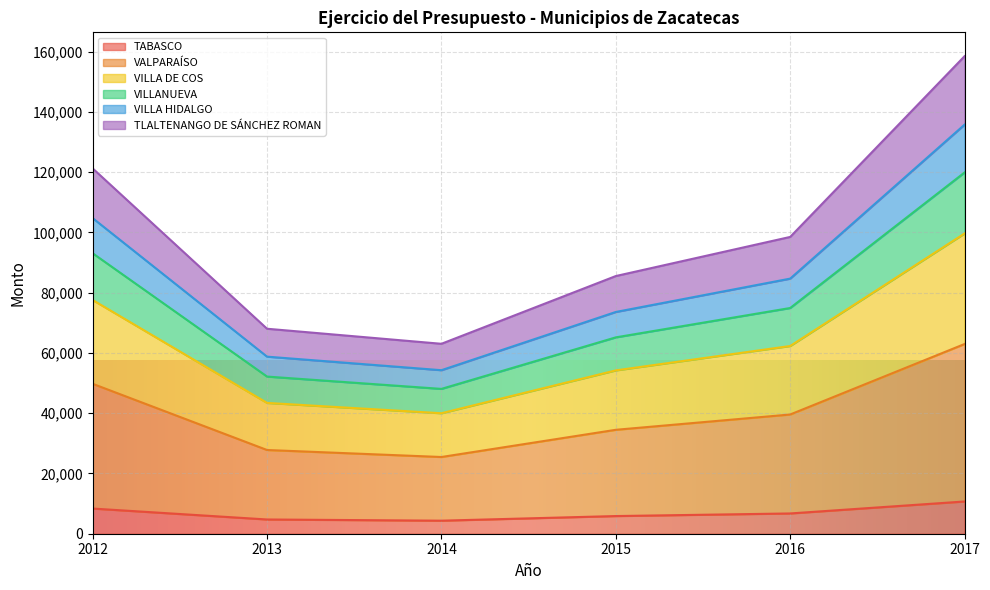

What is the minimum value shown in the chart?

4329.0